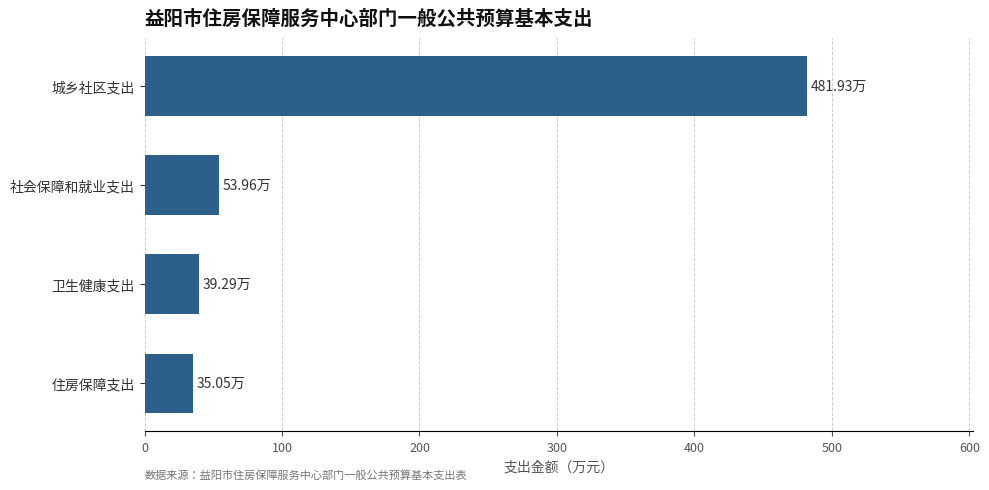

Approximately how many times larger is the value at 城乡社区支出 compared to 卫生健康支出?

12.3